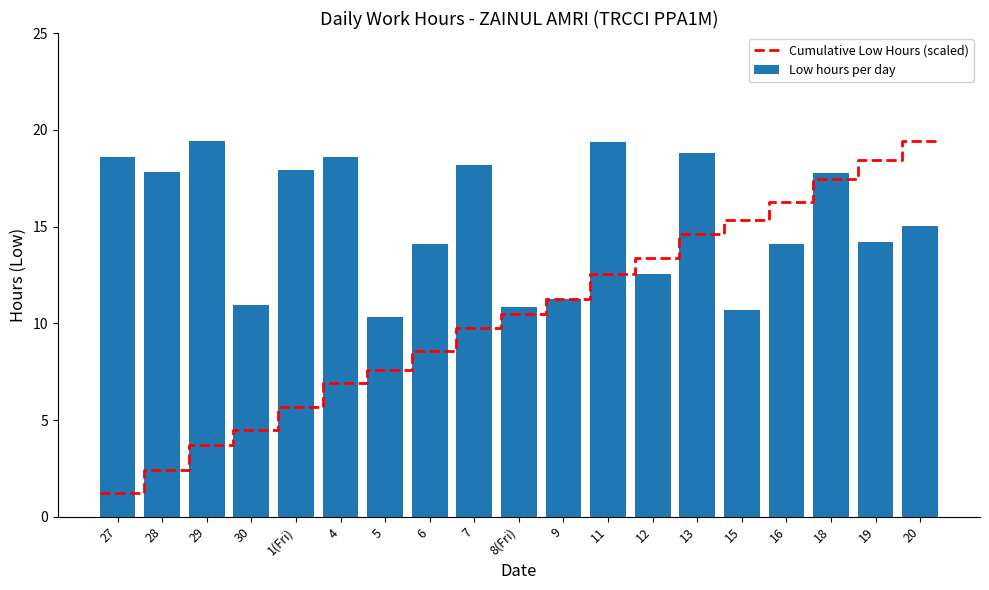

Reading left to right, list all the values displayed in this chart.

27=18.6	28=17.8	29=19.4	30=10.9	1(Fri)=17.9	4=18.6	5=10.3	6=14.1	7=18.2	8(Fri)=10.8	9=11.3	11=19.4	12=12.5	13=18.8	15=10.7	16=14.1	18=17.8	19=14.2	20=15.0